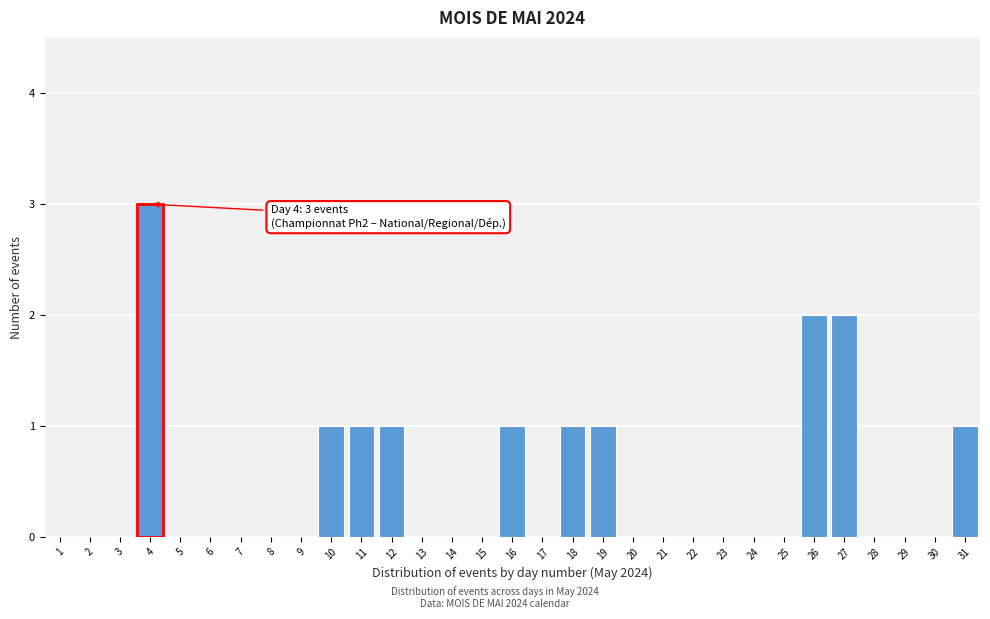

What is the sum of the values at 19 and 26?

3